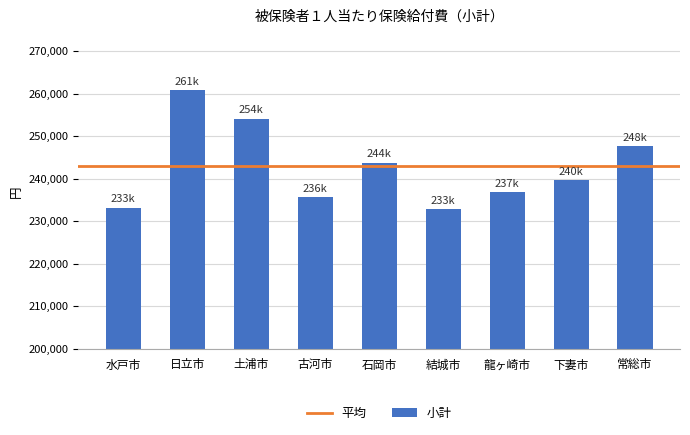

Where does the data first go above 239663?

日立市